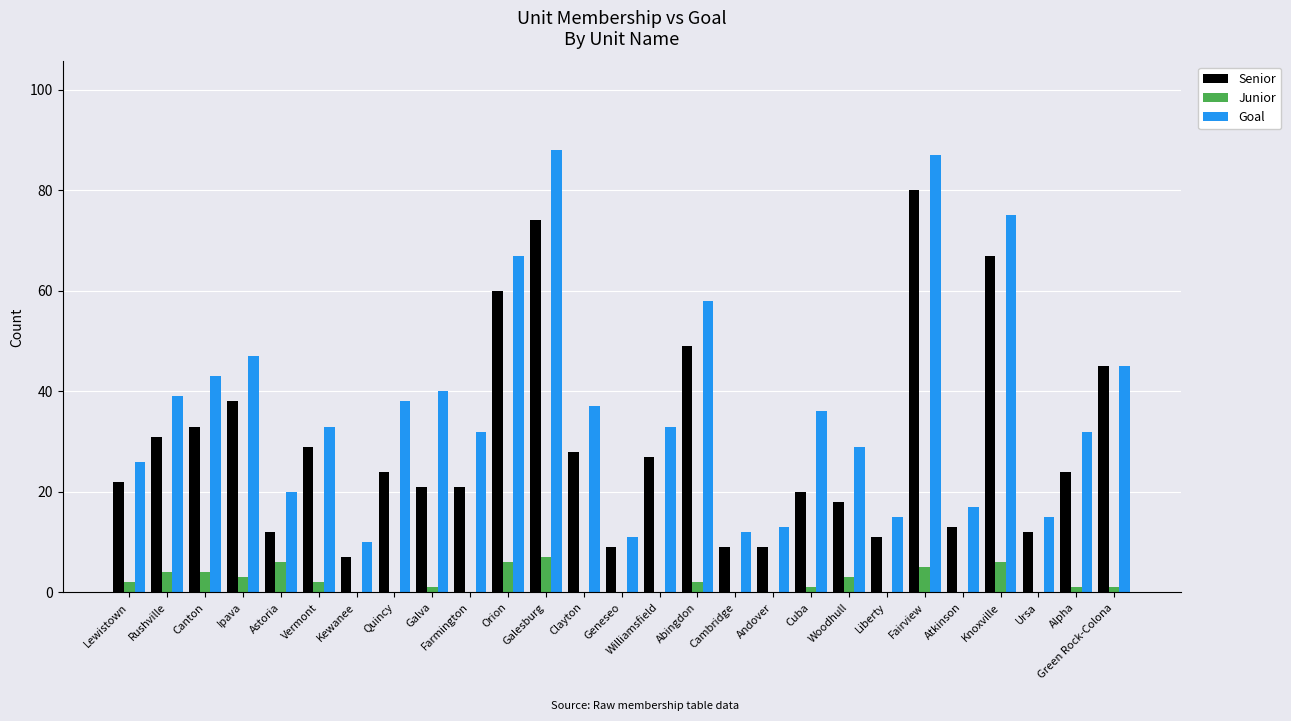

Is the value of Junior at Galesburg greater than the value of Goal at Kewanee?

No